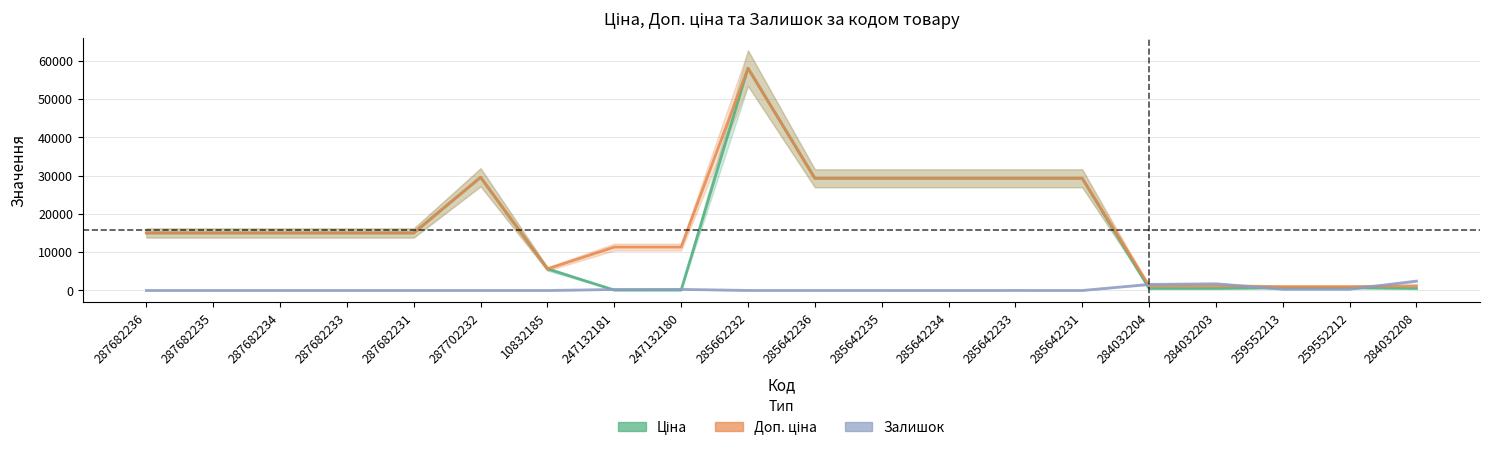

Which category has the lowest value across all series?

287682236